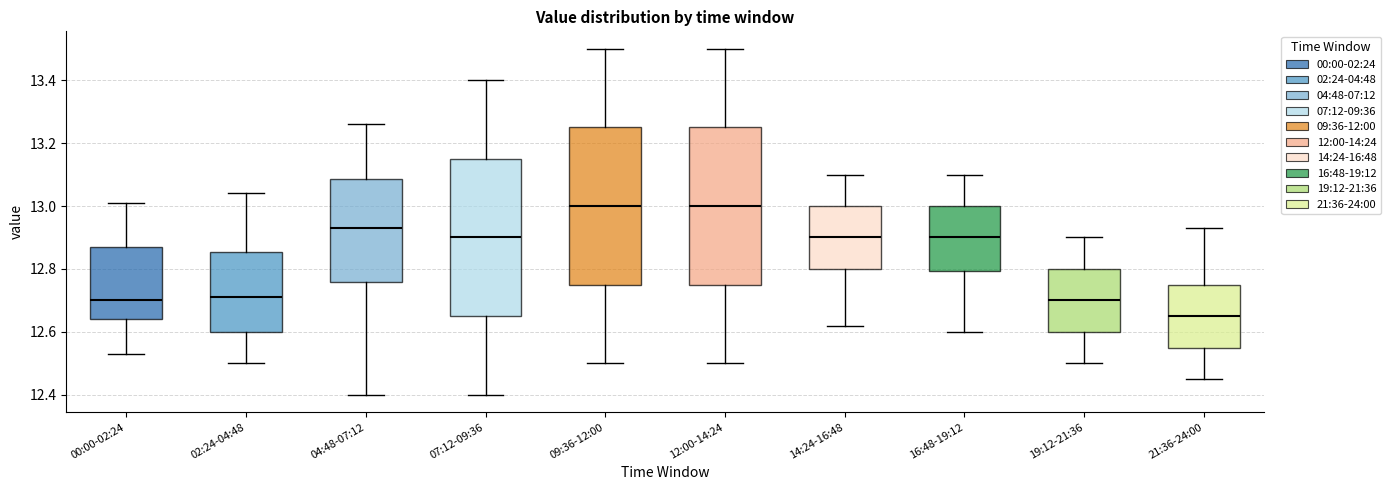

Reading left to right, transcribe this box plot: for each box, give where its median line is, the range the box spans, and where its two whiskers end, as read against the y-axis. The values are not printed on the chart, so give them approximately, as read against the axis.

00:00-02:24: median 12.70, box 12.64 to 12.88, whiskers 12.54 to 13.02
02:24-04:48: median 12.72, box 12.60 to 12.86, whiskers 12.50 to 13.04
04:48-07:12: median 12.94, box 12.76 to 13.08, whiskers 12.40 to 13.26
07:12-09:36: median 12.90, box 12.66 to 13.16, whiskers 12.40 to 13.40
09:36-12:00: median 13.00, box 12.76 to 13.26, whiskers 12.50 to 13.50
12:00-14:24: median 13.00, box 12.76 to 13.26, whiskers 12.50 to 13.50
14:24-16:48: median 12.90, box 12.80 to 13.00, whiskers 12.62 to 13.10
16:48-19:12: median 12.90, box 12.80 to 13.00, whiskers 12.60 to 13.10
19:12-21:36: median 12.70, box 12.60 to 12.80, whiskers 12.50 to 12.90
21:36-24:00: median 12.66, box 12.56 to 12.76, whiskers 12.46 to 12.94